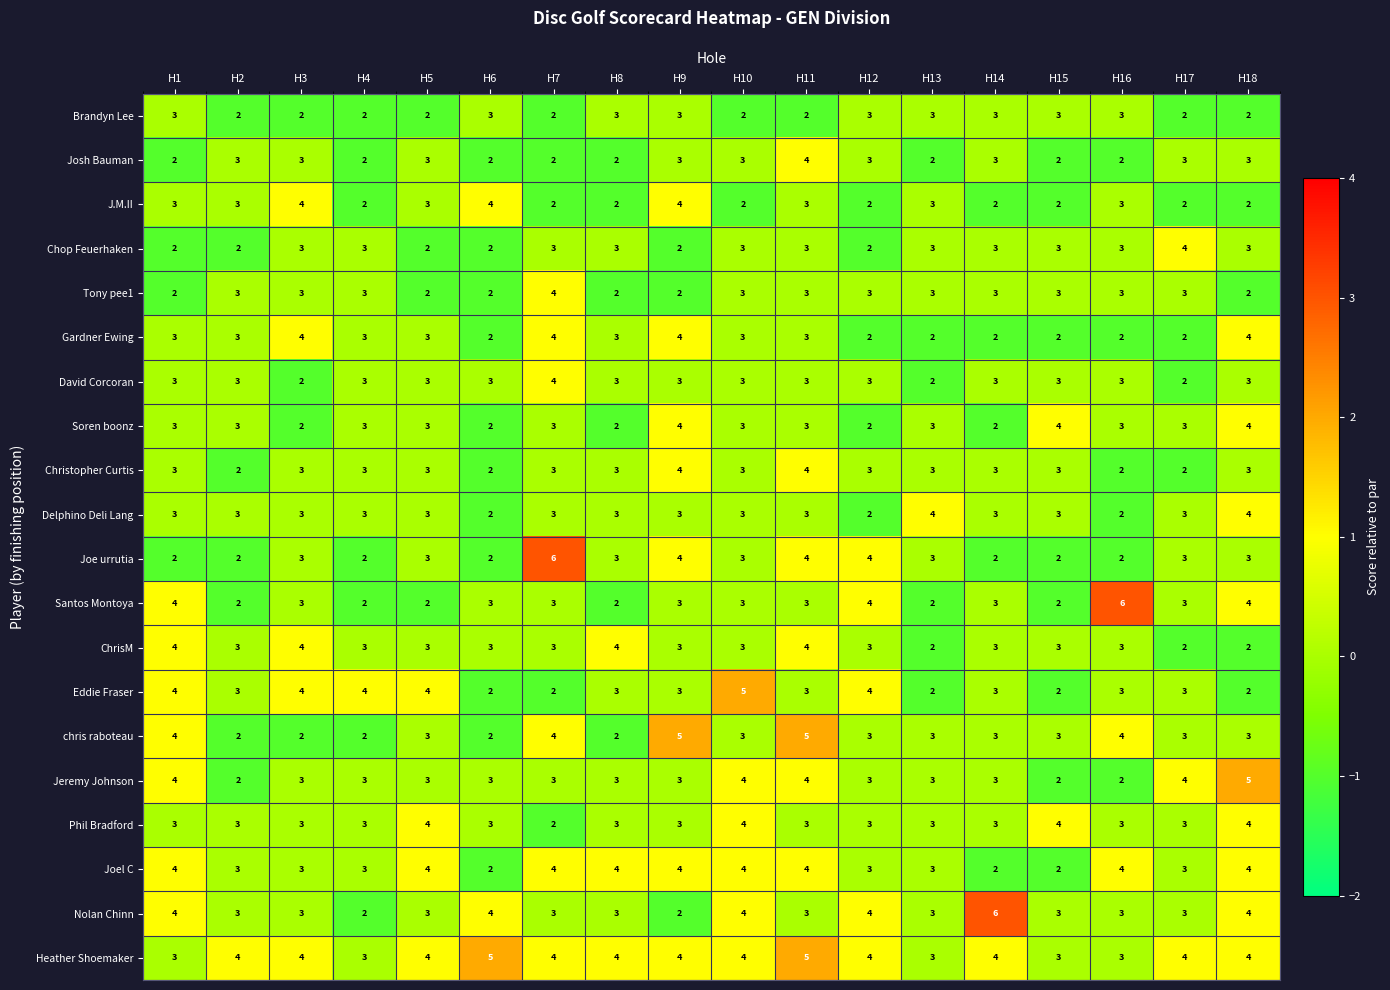

What is the sum of the David Corcoran values at H2 and H13?

5